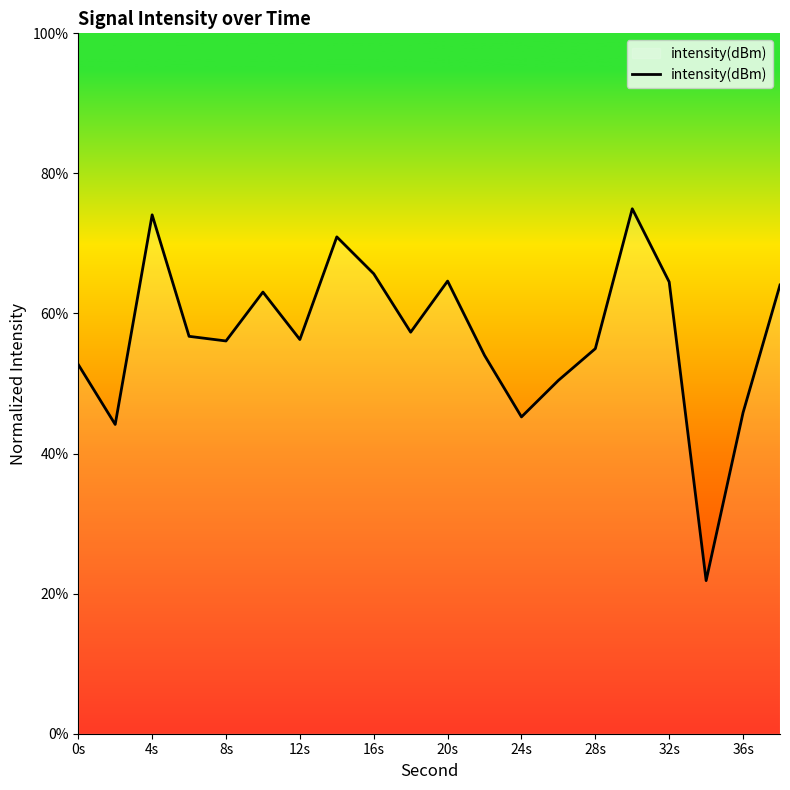

What is the greatest value displayed?

75.0